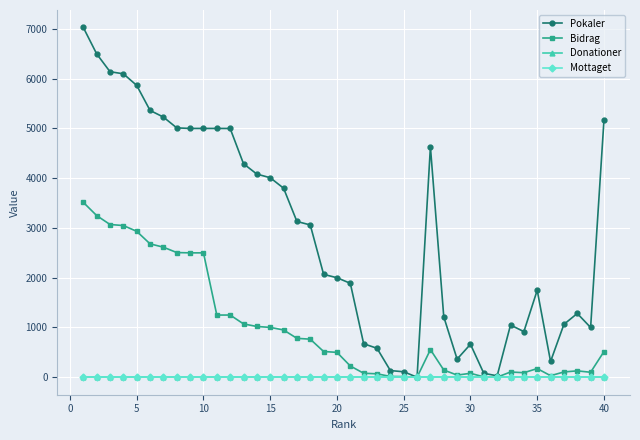

Is this an area chart (filled region under the line)?

No